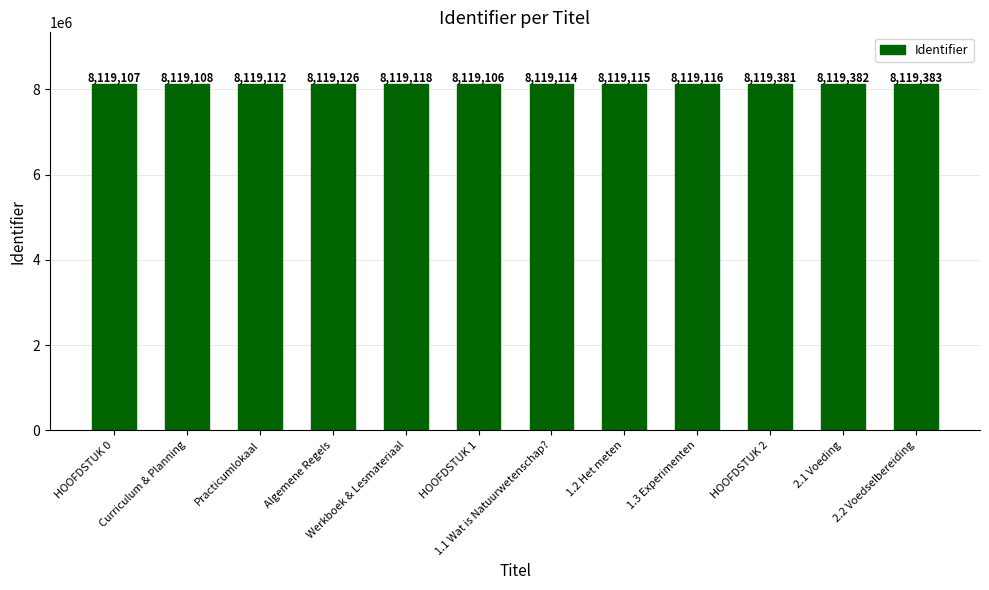

What is the change in value from Algemene Regels to 1.2 Het meten?

-11